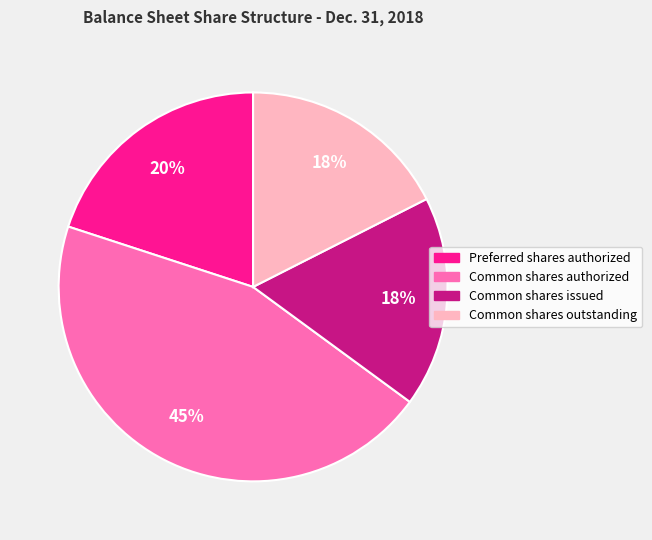

To the nearest percent, what is the difference between the Preferred shares authorized and Common shares outstanding slice percentages?

2%